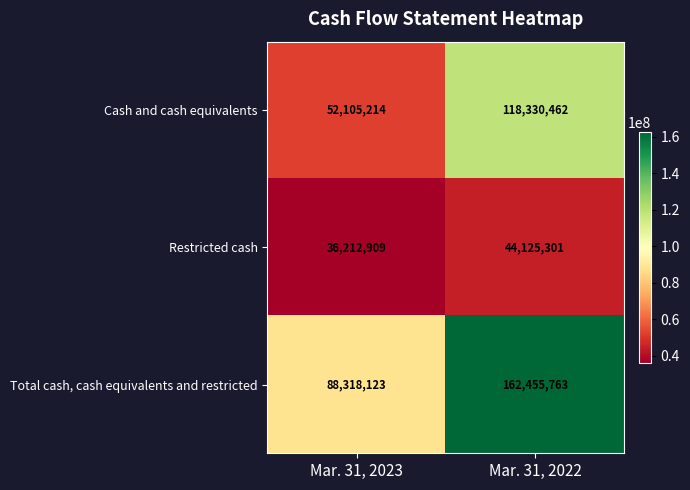

Is it true that Total cash, cash equivalents and restricted equals 88318123 at Mar. 31, 2023?

True